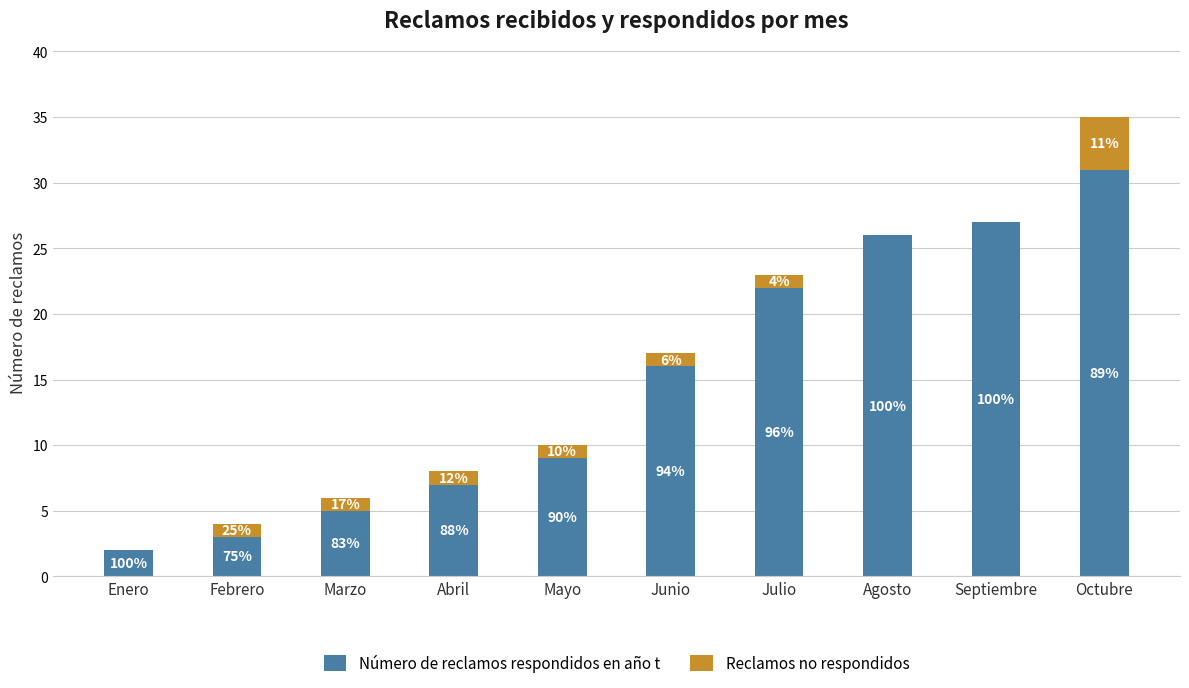

What is the value of the Número de reclamos respondidos en año t bar at the 1st from the left?

2